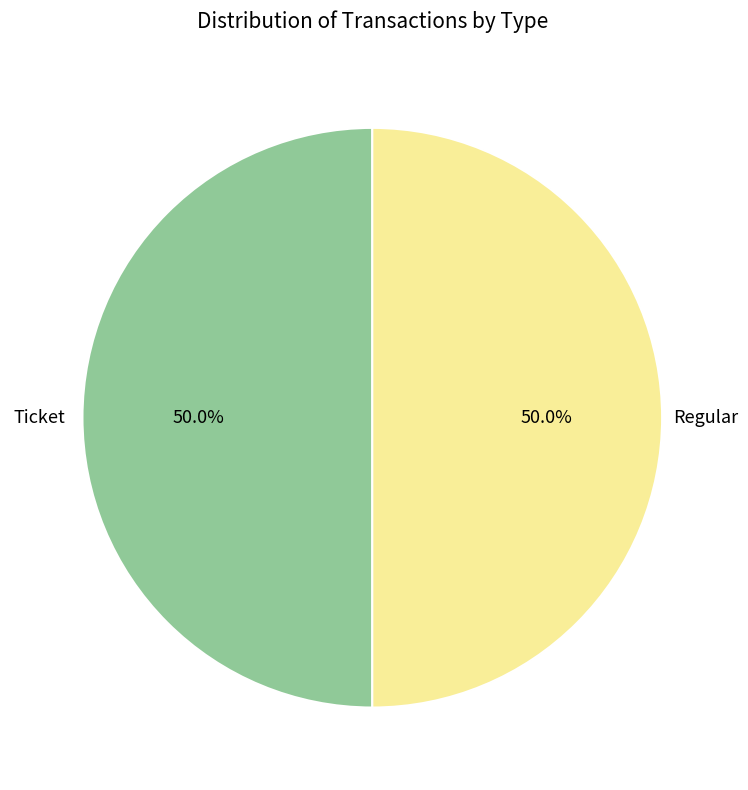

Count the number of slices in the pie.

2